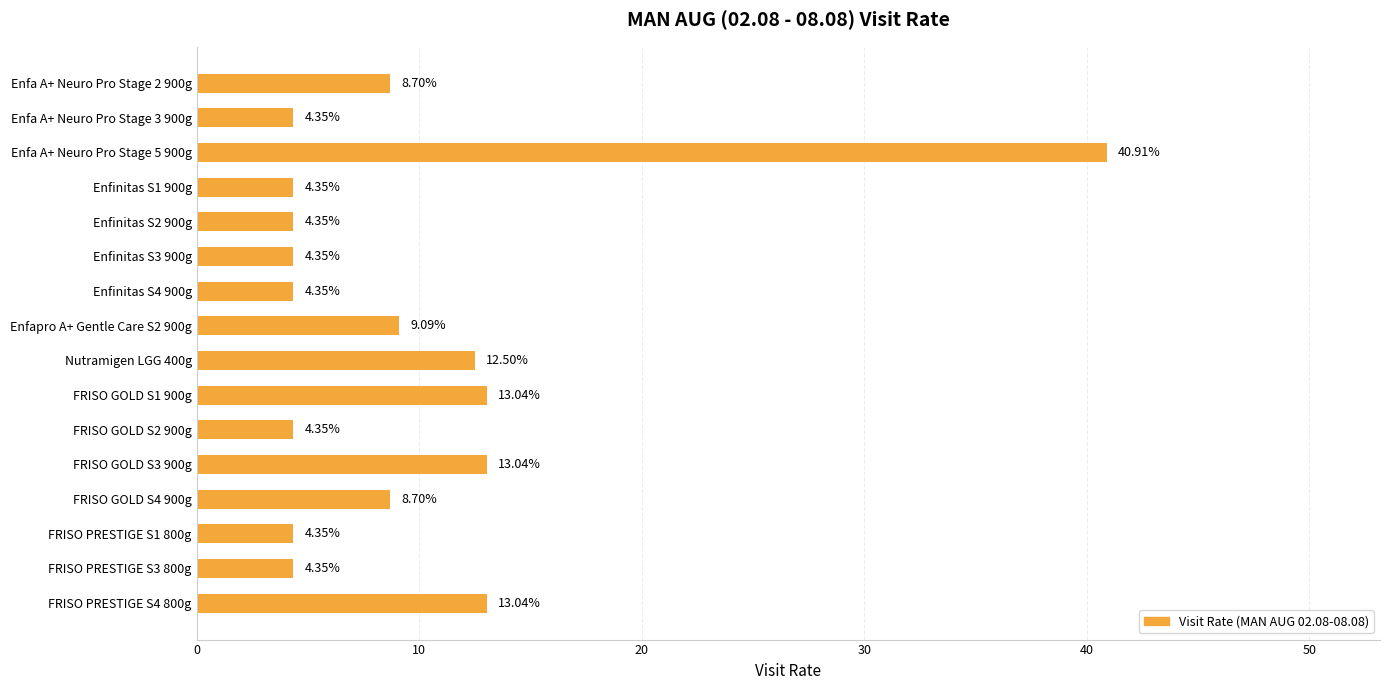

Between Enfa A+ Neuro Pro Stage 2 900g and FRISO GOLD S3 900g, which is larger?

FRISO GOLD S3 900g